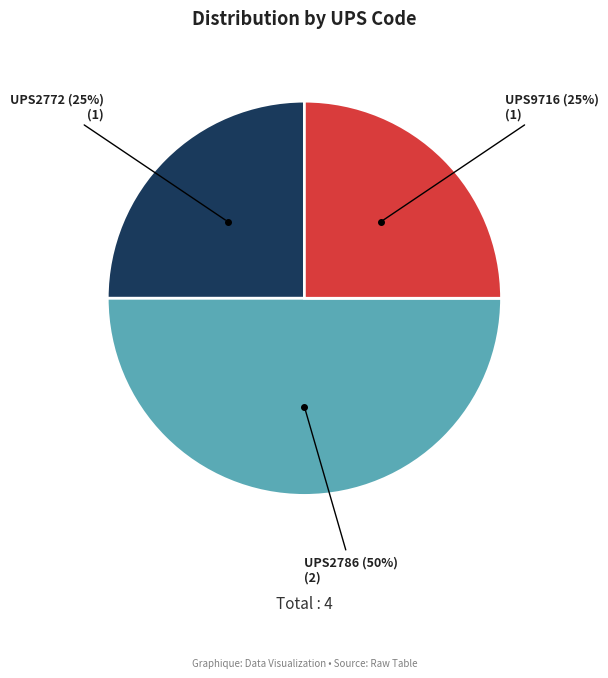

Count the number of slices in the pie.

3